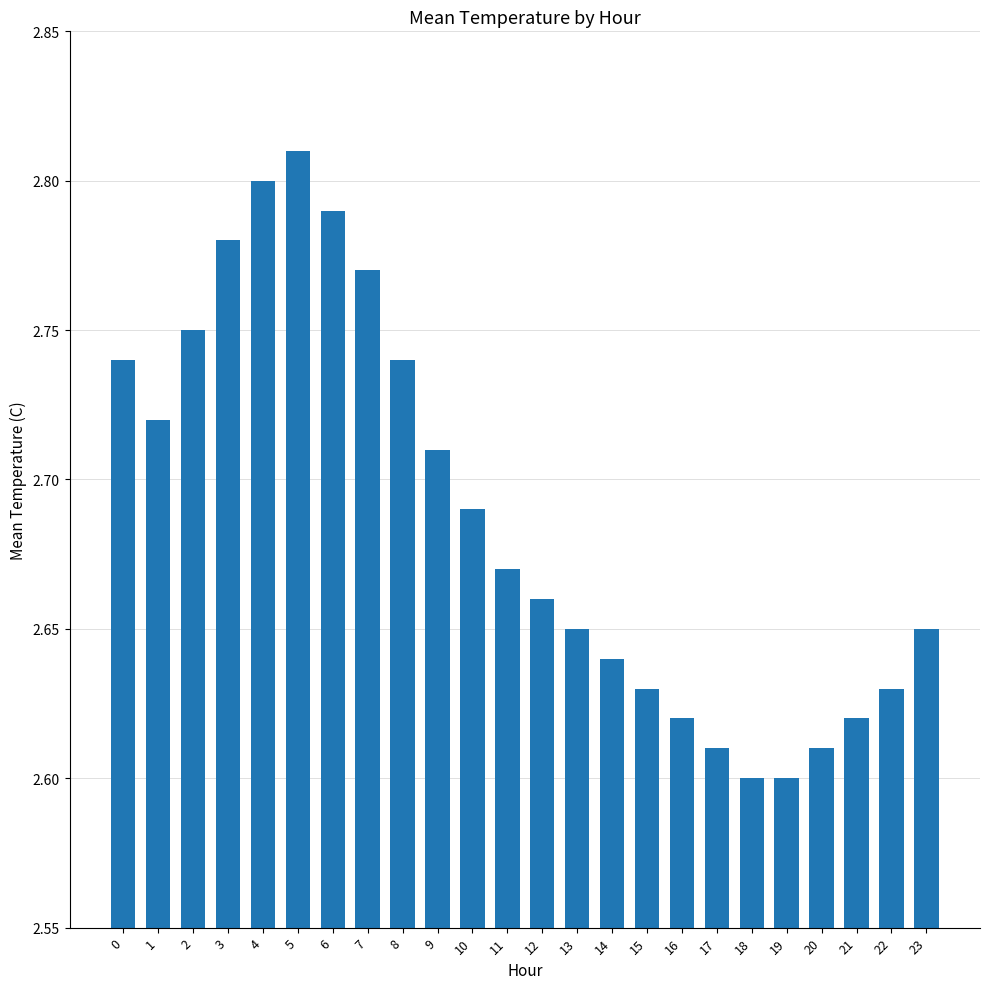

What is the sum of all values?

64.5